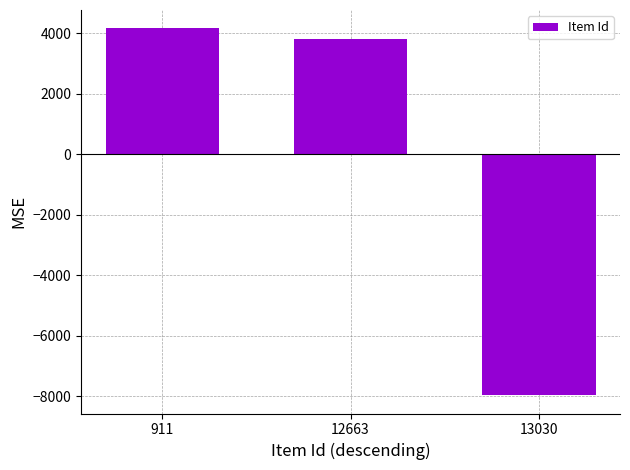

Count the number of categories in the chart.

3